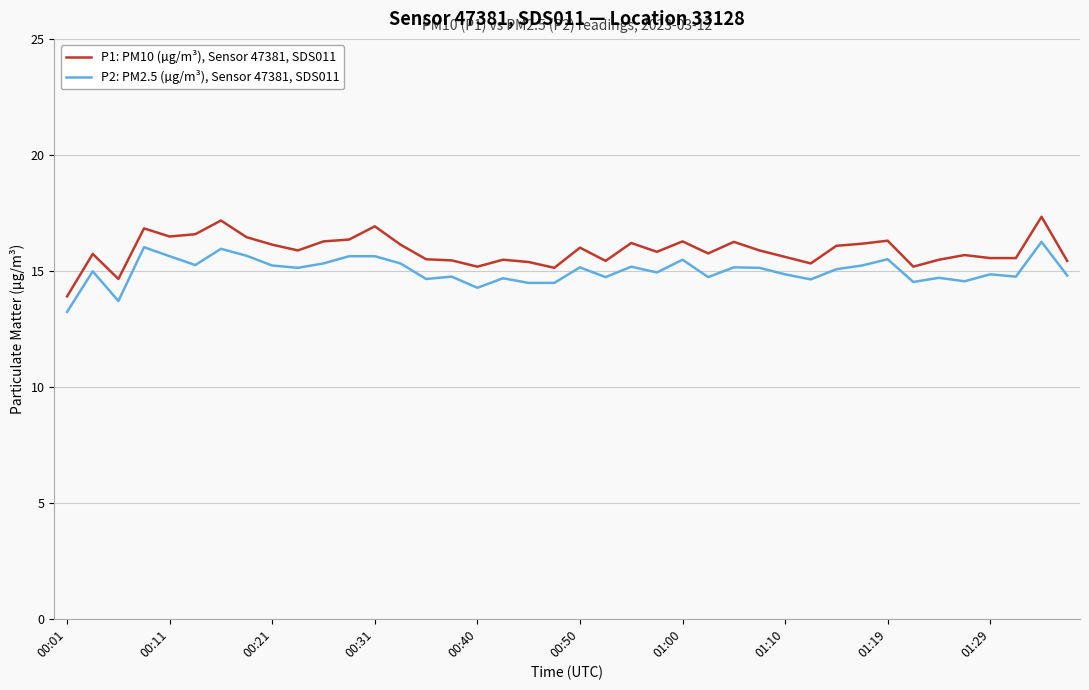

Rank the series by their maximum value, from highest to lowest.

P1: PM10 (µg/m³), Sensor 47381, SDS011, P2: PM2.5 (µg/m³), Sensor 47381, SDS011